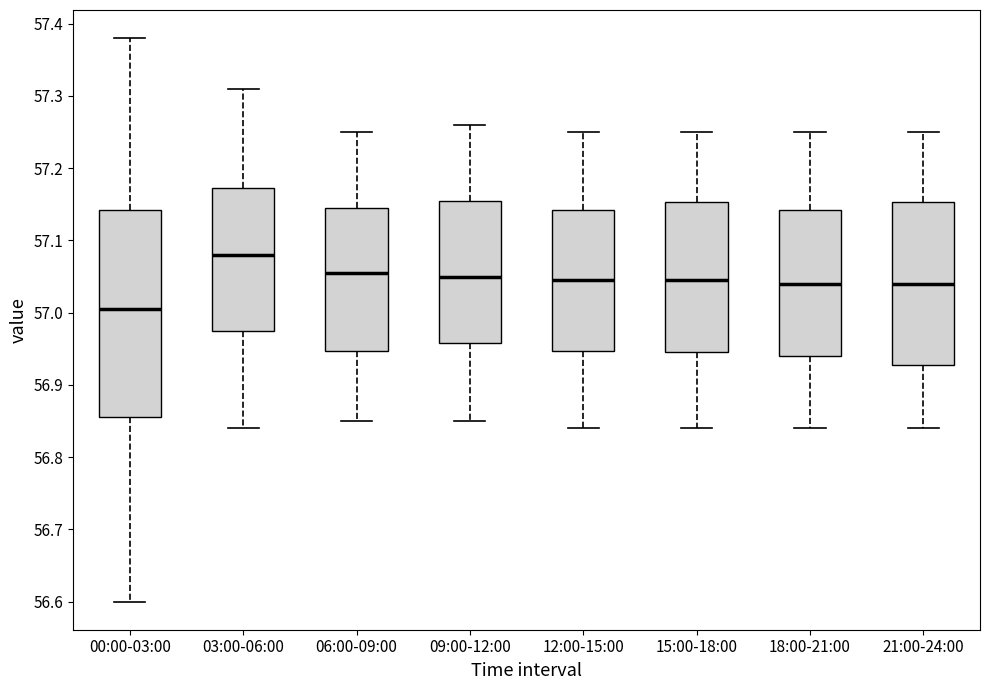

Comparing the boxes themselves (not the whiskers), which one is the tallest?

00:00-03:00